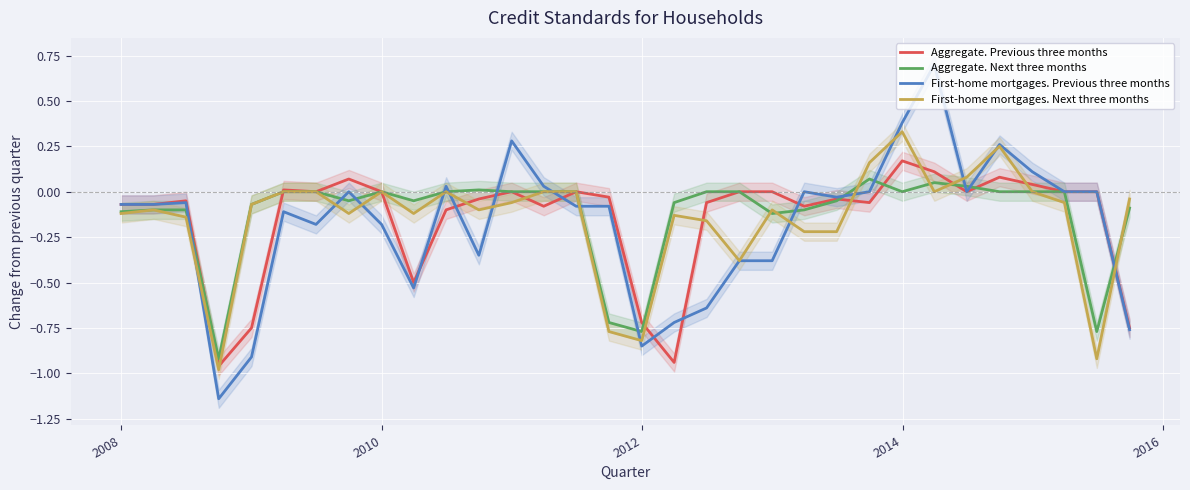

Which series ends up on top after the final intersection of First-home mortgages. Next three months and Aggregate. Previous three months?

First-home mortgages. Next three months